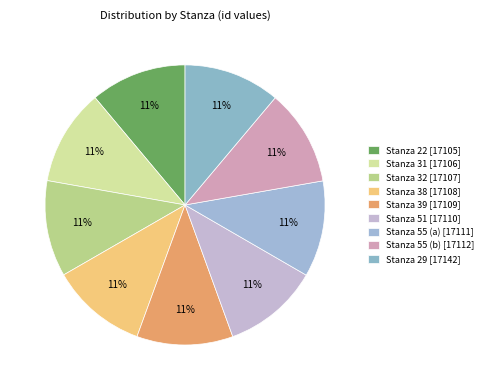

To the nearest percent, what is the average slice percentage?

11%